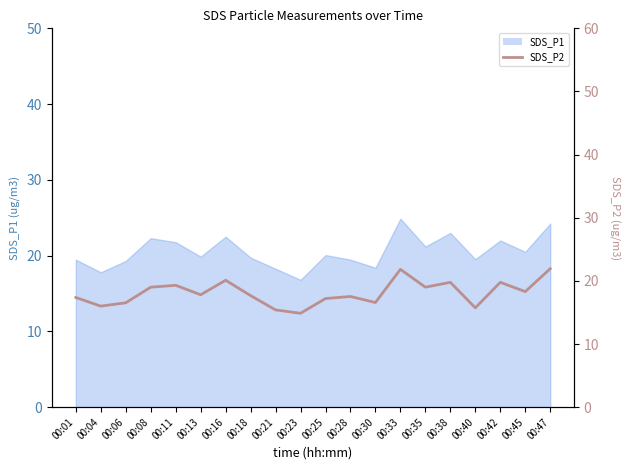

What is the change in value from 00:21 to 00:30?

+1.2